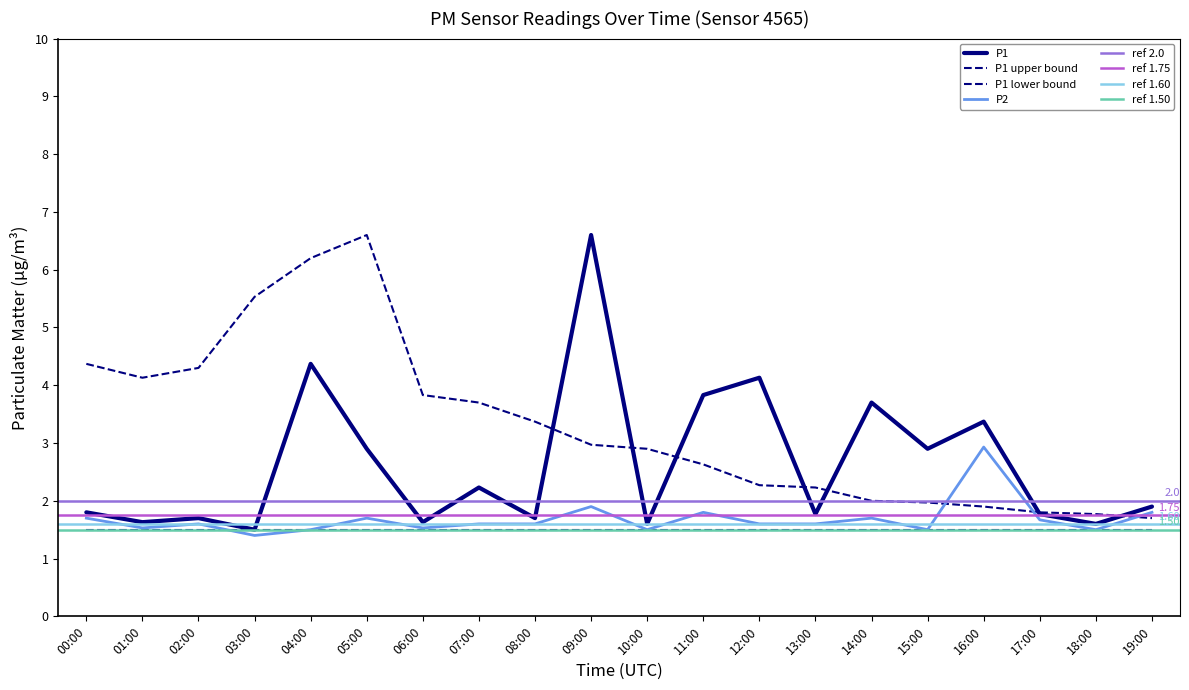

Between 00:00 and 10:00, which series saw the biggest shift?

P1_upper